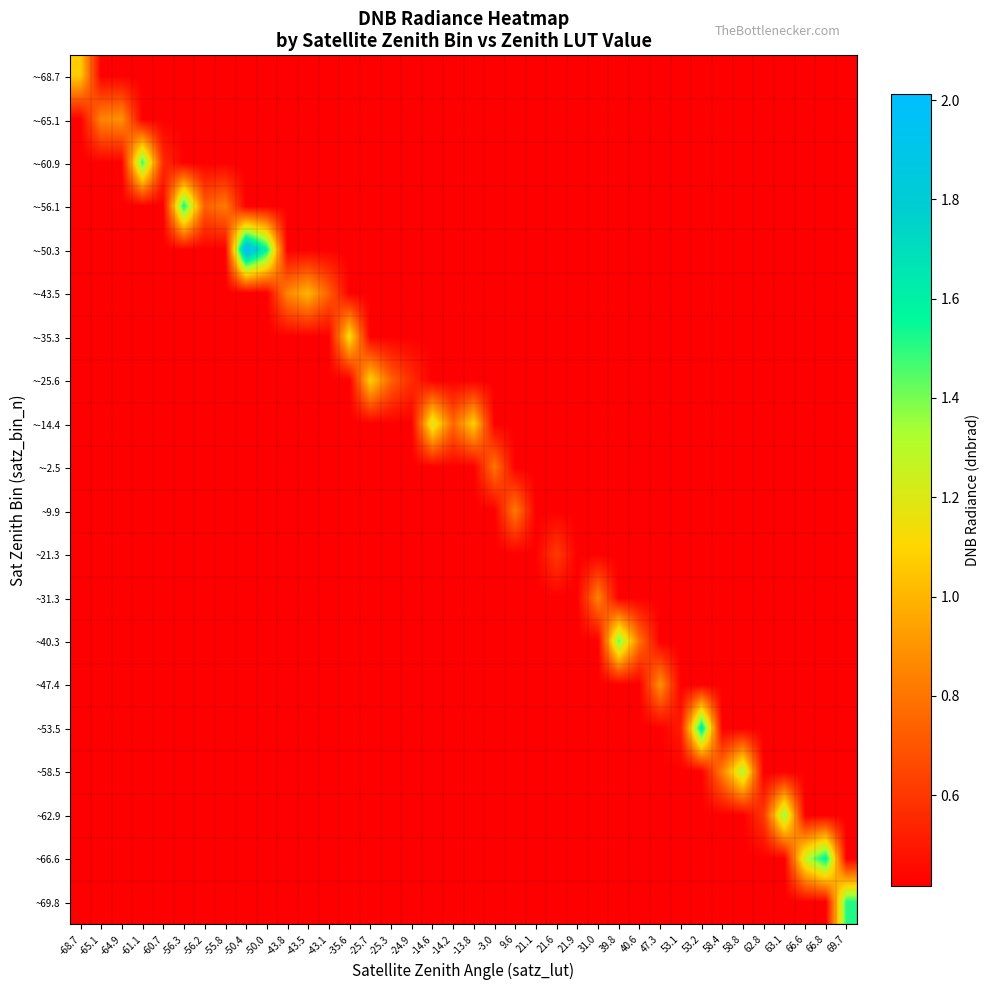

Reading left to right, transcribe all the data shown in this chart.

~-68.7: -68.7=1.1	-65.1=0.4	-64.9=0.4	-61.1=0.4	-60.7=0.4	-56.3=0.4	-56.2=0.4	-55.8=0.4	-50.4=0.4	-50.0=0.4	-43.8=0.4	-43.5=0.4	-43.1=0.4	-35.6=0.4	-25.7=0.4	-25.3=0.4	-24.9=0.4	-14.6=0.4	-14.2=0.4	-13.8=0.4	-3.0=0.4	9.6=0.4	21.1=0.4	21.6=0.4	21.9=0.4	31.0=0.4	39.8=0.4	40.6=0.4	47.3=0.4	53.1=0.4	53.2=0.4	58.4=0.4	58.8=0.4	62.8=0.4	63.1=0.4	66.6=0.4	66.8=0.4	69.7=0.4
~-65.1: -68.7=0.4	-65.1=0.9	-64.9=0.9	-61.1=0.4	-60.7=0.4	-56.3=0.4	-56.2=0.4	-55.8=0.4	-50.4=0.4	-50.0=0.4	-43.8=0.4	-43.5=0.4	-43.1=0.4	-35.6=0.4	-25.7=0.4	-25.3=0.4	-24.9=0.4	-14.6=0.4	-14.2=0.4	-13.8=0.4	-3.0=0.4	9.6=0.4	21.1=0.4	21.6=0.4	21.9=0.4	31.0=0.4	39.8=0.4	40.6=0.4	47.3=0.4	53.1=0.4	53.2=0.4	58.4=0.4	58.8=0.4	62.8=0.4	63.1=0.4	66.6=0.4	66.8=0.4	69.7=0.4
~-60.9: -68.7=0.4	-65.1=0.4	-64.9=0.4	-61.1=1.5	-60.7=0.6	-56.3=0.4	-56.2=0.4	-55.8=0.4	-50.4=0.4	-50.0=0.4	-43.8=0.4	-43.5=0.4	-43.1=0.4	-35.6=0.4	-25.7=0.4	-25.3=0.4	-24.9=0.4	-14.6=0.4	-14.2=0.4	-13.8=0.4	-3.0=0.4	9.6=0.4	21.1=0.4	21.6=0.4	21.9=0.4	31.0=0.4	39.8=0.4	40.6=0.4	47.3=0.4	53.1=0.4	53.2=0.4	58.4=0.4	58.8=0.4	62.8=0.4	63.1=0.4	66.6=0.4	66.8=0.4	69.7=0.4
~-56.1: -68.7=0.4	-65.1=0.4	-64.9=0.4	-61.1=0.4	-60.7=0.4	-56.3=1.5	-56.2=0.7	-55.8=0.8	-50.4=0.4	-50.0=0.4	-43.8=0.4	-43.5=0.4	-43.1=0.4	-35.6=0.4	-25.7=0.4	-25.3=0.4	-24.9=0.4	-14.6=0.4	-14.2=0.4	-13.8=0.4	-3.0=0.4	9.6=0.4	21.1=0.4	21.6=0.4	21.9=0.4	31.0=0.4	39.8=0.4	40.6=0.4	47.3=0.4	53.1=0.4	53.2=0.4	58.4=0.4	58.8=0.4	62.8=0.4	63.1=0.4	66.6=0.4	66.8=0.4	69.7=0.4
~-50.3: -68.7=0.4	-65.1=0.4	-64.9=0.4	-61.1=0.4	-60.7=0.4	-56.3=0.4	-56.2=0.4	-55.8=0.4	-50.4=2.0	-50.0=1.6	-43.8=0.4	-43.5=0.4	-43.1=0.4	-35.6=0.4	-25.7=0.4	-25.3=0.4	-24.9=0.4	-14.6=0.4	-14.2=0.4	-13.8=0.4	-3.0=0.4	9.6=0.4	21.1=0.4	21.6=0.4	21.9=0.4	31.0=0.4	39.8=0.4	40.6=0.4	47.3=0.4	53.1=0.4	53.2=0.4	58.4=0.4	58.8=0.4	62.8=0.4	63.1=0.4	66.6=0.4	66.8=0.4	69.7=0.4
~-43.5: -68.7=0.4	-65.1=0.4	-64.9=0.4	-61.1=0.4	-60.7=0.4	-56.3=0.4	-56.2=0.4	-55.8=0.4	-50.4=0.4	-50.0=0.4	-43.8=0.9	-43.5=1.0	-43.1=0.7	-35.6=0.4	-25.7=0.4	-25.3=0.4	-24.9=0.4	-14.6=0.4	-14.2=0.4	-13.8=0.4	-3.0=0.4	9.6=0.4	21.1=0.4	21.6=0.4	21.9=0.4	31.0=0.4	39.8=0.4	40.6=0.4	47.3=0.4	53.1=0.4	53.2=0.4	58.4=0.4	58.8=0.4	62.8=0.4	63.1=0.4	66.6=0.4	66.8=0.4	69.7=0.4
~-35.3: -68.7=0.4	-65.1=0.4	-64.9=0.4	-61.1=0.4	-60.7=0.4	-56.3=0.4	-56.2=0.4	-55.8=0.4	-50.4=0.4	-50.0=0.4	-43.8=0.4	-43.5=0.4	-43.1=0.4	-35.6=1.1	-25.7=0.4	-25.3=0.4	-24.9=0.4	-14.6=0.4	-14.2=0.4	-13.8=0.4	-3.0=0.4	9.6=0.4	21.1=0.4	21.6=0.4	21.9=0.4	31.0=0.4	39.8=0.4	40.6=0.4	47.3=0.4	53.1=0.4	53.2=0.4	58.4=0.4	58.8=0.4	62.8=0.4	63.1=0.4	66.6=0.4	66.8=0.4	69.7=0.4
~-25.6: -68.7=0.4	-65.1=0.4	-64.9=0.4	-61.1=0.4	-60.7=0.4	-56.3=0.4	-56.2=0.4	-55.8=0.4	-50.4=0.4	-50.0=0.4	-43.8=0.4	-43.5=0.4	-43.1=0.4	-35.6=0.4	-25.7=1.1	-25.3=0.7	-24.9=0.6	-14.6=0.4	-14.2=0.4	-13.8=0.4	-3.0=0.4	9.6=0.4	21.1=0.4	21.6=0.4	21.9=0.4	31.0=0.4	39.8=0.4	40.6=0.4	47.3=0.4	53.1=0.4	53.2=0.4	58.4=0.4	58.8=0.4	62.8=0.4	63.1=0.4	66.6=0.4	66.8=0.4	69.7=0.4
~-14.4: -68.7=0.4	-65.1=0.4	-64.9=0.4	-61.1=0.4	-60.7=0.4	-56.3=0.4	-56.2=0.4	-55.8=0.4	-50.4=0.4	-50.0=0.4	-43.8=0.4	-43.5=0.4	-43.1=0.4	-35.6=0.4	-25.7=0.4	-25.3=0.4	-24.9=0.4	-14.6=1.2	-14.2=0.8	-13.8=1.1	-3.0=0.4	9.6=0.4	21.1=0.4	21.6=0.4	21.9=0.4	31.0=0.4	39.8=0.4	40.6=0.4	47.3=0.4	53.1=0.4	53.2=0.4	58.4=0.4	58.8=0.4	62.8=0.4	63.1=0.4	66.6=0.4	66.8=0.4	69.7=0.4
~-2.5: -68.7=0.4	-65.1=0.4	-64.9=0.4	-61.1=0.4	-60.7=0.4	-56.3=0.4	-56.2=0.4	-55.8=0.4	-50.4=0.4	-50.0=0.4	-43.8=0.4	-43.5=0.4	-43.1=0.4	-35.6=0.4	-25.7=0.4	-25.3=0.4	-24.9=0.4	-14.6=0.4	-14.2=0.4	-13.8=0.4	-3.0=0.8	9.6=0.4	21.1=0.4	21.6=0.4	21.9=0.4	31.0=0.4	39.8=0.4	40.6=0.4	47.3=0.4	53.1=0.4	53.2=0.4	58.4=0.4	58.8=0.4	62.8=0.4	63.1=0.4	66.6=0.4	66.8=0.4	69.7=0.4
~9.9: -68.7=0.4	-65.1=0.4	-64.9=0.4	-61.1=0.4	-60.7=0.4	-56.3=0.4	-56.2=0.4	-55.8=0.4	-50.4=0.4	-50.0=0.4	-43.8=0.4	-43.5=0.4	-43.1=0.4	-35.6=0.4	-25.7=0.4	-25.3=0.4	-24.9=0.4	-14.6=0.4	-14.2=0.4	-13.8=0.4	-3.0=0.4	9.6=0.8	21.1=0.4	21.6=0.4	21.9=0.4	31.0=0.4	39.8=0.4	40.6=0.4	47.3=0.4	53.1=0.4	53.2=0.4	58.4=0.4	58.8=0.4	62.8=0.4	63.1=0.4	66.6=0.4	66.8=0.4	69.7=0.4
~21.3: -68.7=0.4	-65.1=0.4	-64.9=0.4	-61.1=0.4	-60.7=0.4	-56.3=0.4	-56.2=0.4	-55.8=0.4	-50.4=0.4	-50.0=0.4	-43.8=0.4	-43.5=0.4	-43.1=0.4	-35.6=0.4	-25.7=0.4	-25.3=0.4	-24.9=0.4	-14.6=0.4	-14.2=0.4	-13.8=0.4	-3.0=0.4	9.6=0.4	21.1=0.4	21.6=0.6	21.9=0.4	31.0=0.4	39.8=0.4	40.6=0.4	47.3=0.4	53.1=0.4	53.2=0.4	58.4=0.4	58.8=0.4	62.8=0.4	63.1=0.4	66.6=0.4	66.8=0.4	69.7=0.4
~31.3: -68.7=0.4	-65.1=0.4	-64.9=0.4	-61.1=0.4	-60.7=0.4	-56.3=0.4	-56.2=0.4	-55.8=0.4	-50.4=0.4	-50.0=0.4	-43.8=0.4	-43.5=0.4	-43.1=0.4	-35.6=0.4	-25.7=0.4	-25.3=0.4	-24.9=0.4	-14.6=0.4	-14.2=0.4	-13.8=0.4	-3.0=0.4	9.6=0.4	21.1=0.4	21.6=0.4	21.9=0.4	31.0=0.8	39.8=0.4	40.6=0.4	47.3=0.4	53.1=0.4	53.2=0.4	58.4=0.4	58.8=0.4	62.8=0.4	63.1=0.4	66.6=0.4	66.8=0.4	69.7=0.4
~40.3: -68.7=0.4	-65.1=0.4	-64.9=0.4	-61.1=0.4	-60.7=0.4	-56.3=0.4	-56.2=0.4	-55.8=0.4	-50.4=0.4	-50.0=0.4	-43.8=0.4	-43.5=0.4	-43.1=0.4	-35.6=0.4	-25.7=0.4	-25.3=0.4	-24.9=0.4	-14.6=0.4	-14.2=0.4	-13.8=0.4	-3.0=0.4	9.6=0.4	21.1=0.4	21.6=0.4	21.9=0.4	31.0=0.4	39.8=1.4	40.6=0.8	47.3=0.4	53.1=0.4	53.2=0.4	58.4=0.4	58.8=0.4	62.8=0.4	63.1=0.4	66.6=0.4	66.8=0.4	69.7=0.4
~47.4: -68.7=0.4	-65.1=0.4	-64.9=0.4	-61.1=0.4	-60.7=0.4	-56.3=0.4	-56.2=0.4	-55.8=0.4	-50.4=0.4	-50.0=0.4	-43.8=0.4	-43.5=0.4	-43.1=0.4	-35.6=0.4	-25.7=0.4	-25.3=0.4	-24.9=0.4	-14.6=0.4	-14.2=0.4	-13.8=0.4	-3.0=0.4	9.6=0.4	21.1=0.4	21.6=0.4	21.9=0.4	31.0=0.4	39.8=0.4	40.6=0.4	47.3=0.9	53.1=0.4	53.2=0.4	58.4=0.4	58.8=0.4	62.8=0.4	63.1=0.4	66.6=0.4	66.8=0.4	69.7=0.4
~53.5: -68.7=0.4	-65.1=0.4	-64.9=0.4	-61.1=0.4	-60.7=0.4	-56.3=0.4	-56.2=0.4	-55.8=0.4	-50.4=0.4	-50.0=0.4	-43.8=0.4	-43.5=0.4	-43.1=0.4	-35.6=0.4	-25.7=0.4	-25.3=0.4	-24.9=0.4	-14.6=0.4	-14.2=0.4	-13.8=0.4	-3.0=0.4	9.6=0.4	21.1=0.4	21.6=0.4	21.9=0.4	31.0=0.4	39.8=0.4	40.6=0.4	47.3=0.4	53.1=0.5	53.2=1.6	58.4=0.4	58.8=0.4	62.8=0.4	63.1=0.4	66.6=0.4	66.8=0.4	69.7=0.4
~58.5: -68.7=0.4	-65.1=0.4	-64.9=0.4	-61.1=0.4	-60.7=0.4	-56.3=0.4	-56.2=0.4	-55.8=0.4	-50.4=0.4	-50.0=0.4	-43.8=0.4	-43.5=0.4	-43.1=0.4	-35.6=0.4	-25.7=0.4	-25.3=0.4	-24.9=0.4	-14.6=0.4	-14.2=0.4	-13.8=0.4	-3.0=0.4	9.6=0.4	21.1=0.4	21.6=0.4	21.9=0.4	31.0=0.4	39.8=0.4	40.6=0.4	47.3=0.4	53.1=0.4	53.2=0.4	58.4=0.8	58.8=1.3	62.8=0.4	63.1=0.4	66.6=0.4	66.8=0.4	69.7=0.4
~62.9: -68.7=0.4	-65.1=0.4	-64.9=0.4	-61.1=0.4	-60.7=0.4	-56.3=0.4	-56.2=0.4	-55.8=0.4	-50.4=0.4	-50.0=0.4	-43.8=0.4	-43.5=0.4	-43.1=0.4	-35.6=0.4	-25.7=0.4	-25.3=0.4	-24.9=0.4	-14.6=0.4	-14.2=0.4	-13.8=0.4	-3.0=0.4	9.6=0.4	21.1=0.4	21.6=0.4	21.9=0.4	31.0=0.4	39.8=0.4	40.6=0.4	47.3=0.4	53.1=0.4	53.2=0.4	58.4=0.4	58.8=0.4	62.8=0.6	63.1=1.4	66.6=0.4	66.8=0.4	69.7=0.4
~66.6: -68.7=0.4	-65.1=0.4	-64.9=0.4	-61.1=0.4	-60.7=0.4	-56.3=0.4	-56.2=0.4	-55.8=0.4	-50.4=0.4	-50.0=0.4	-43.8=0.4	-43.5=0.4	-43.1=0.4	-35.6=0.4	-25.7=0.4	-25.3=0.4	-24.9=0.4	-14.6=0.4	-14.2=0.4	-13.8=0.4	-3.0=0.4	9.6=0.4	21.1=0.4	21.6=0.4	21.9=0.4	31.0=0.4	39.8=0.4	40.6=0.4	47.3=0.4	53.1=0.4	53.2=0.4	58.4=0.4	58.8=0.4	62.8=0.4	63.1=0.4	66.6=1.3	66.8=1.6	69.7=0.4
~69.8: -68.7=0.4	-65.1=0.4	-64.9=0.4	-61.1=0.4	-60.7=0.4	-56.3=0.4	-56.2=0.4	-55.8=0.4	-50.4=0.4	-50.0=0.4	-43.8=0.4	-43.5=0.4	-43.1=0.4	-35.6=0.4	-25.7=0.4	-25.3=0.4	-24.9=0.4	-14.6=0.4	-14.2=0.4	-13.8=0.4	-3.0=0.4	9.6=0.4	21.1=0.4	21.6=0.4	21.9=0.4	31.0=0.4	39.8=0.4	40.6=0.4	47.3=0.4	53.1=0.4	53.2=0.4	58.4=0.4	58.8=0.4	62.8=0.4	63.1=0.4	66.6=0.4	66.8=0.4	69.7=1.5